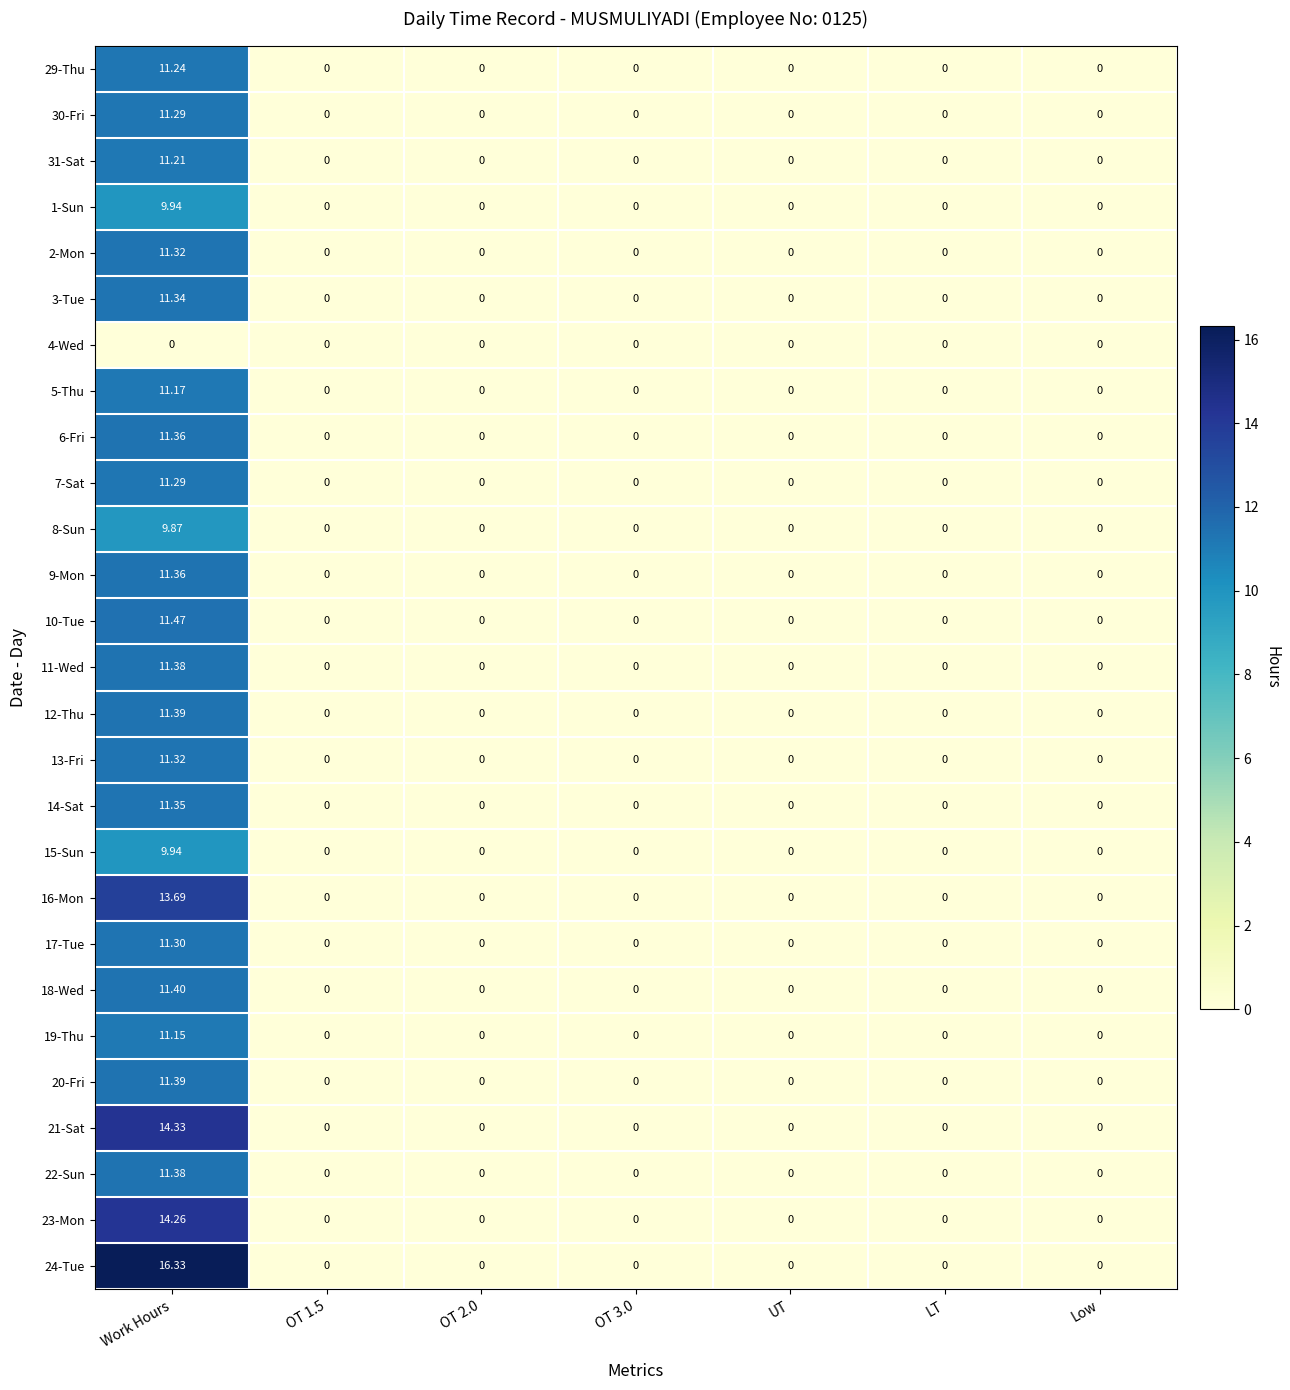

Count the number of categories in the chart.

7